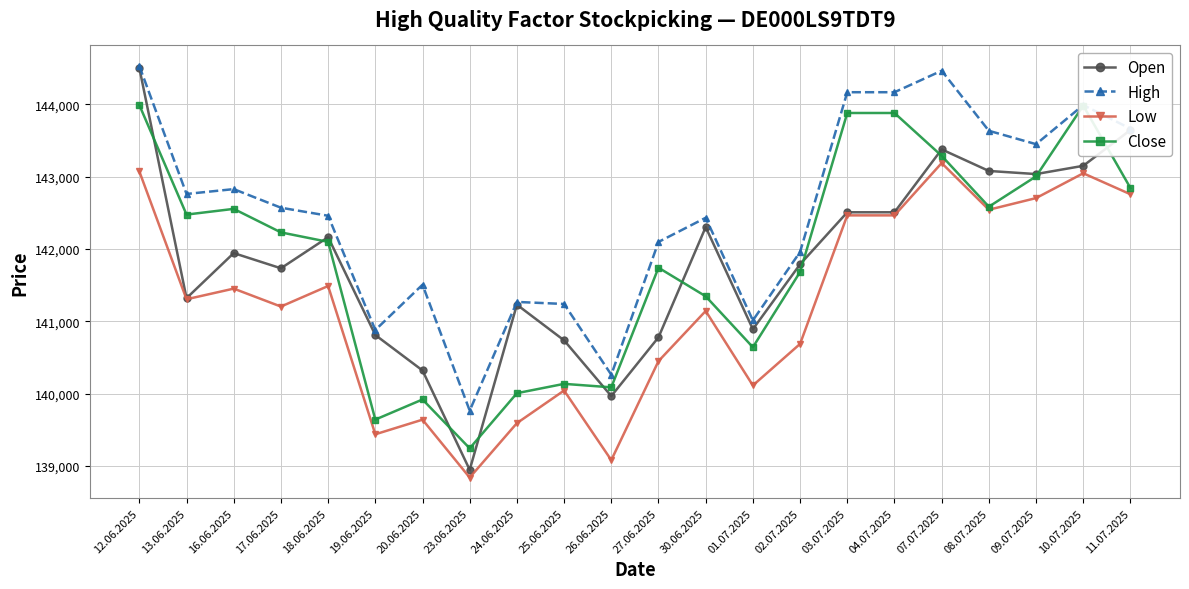

How many distinct data groups are displayed?

4